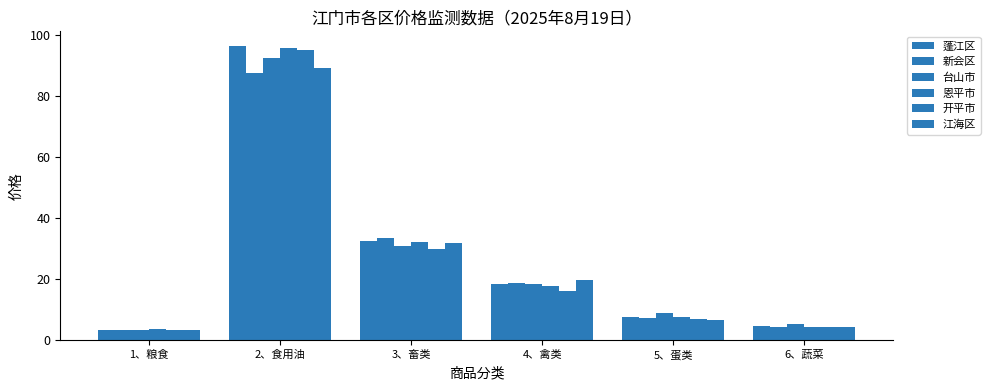

Is the value of 新会区 at 2、食用油 greater than the value of 台山市 at 4、禽类?

Yes